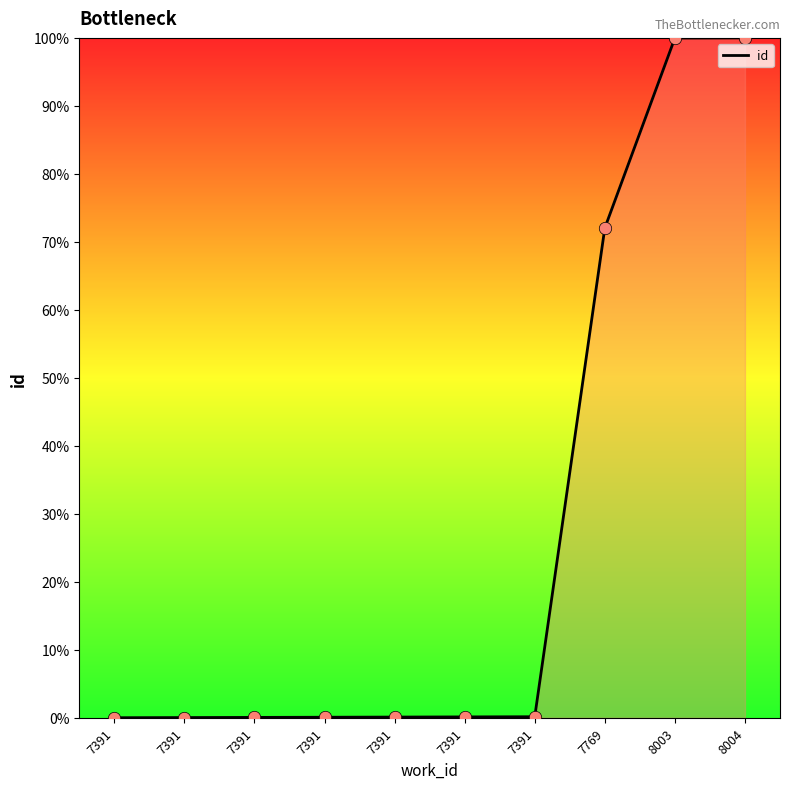

Between 7391 and 8003, which is larger?

8003